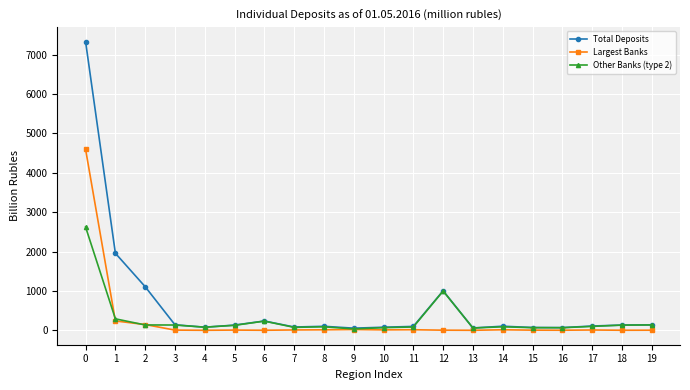

Which series has the largest total across all categories?

Total Deposits